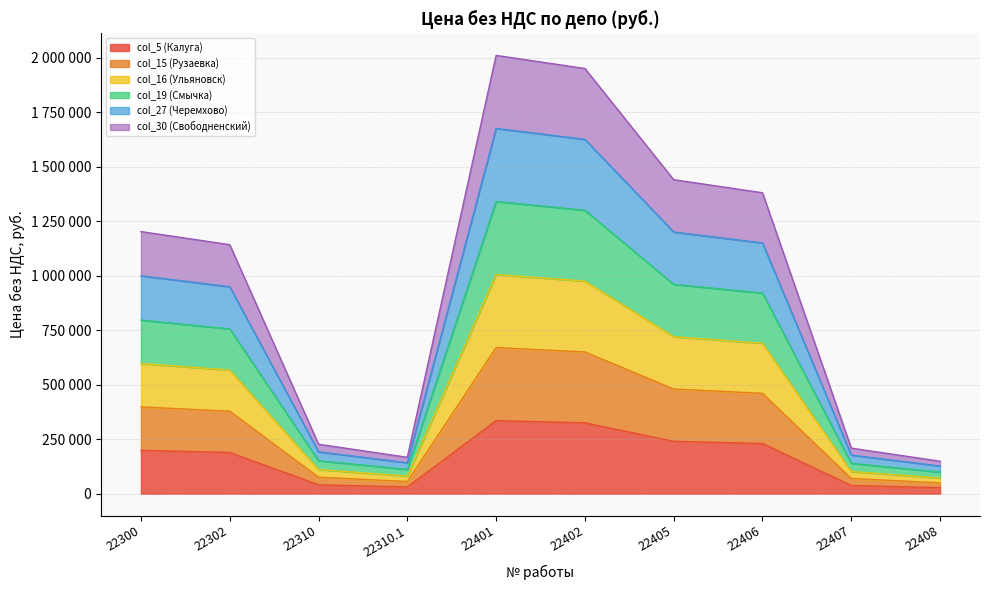

How many interior local peaks does the col_5 (Калуга) series have?

1